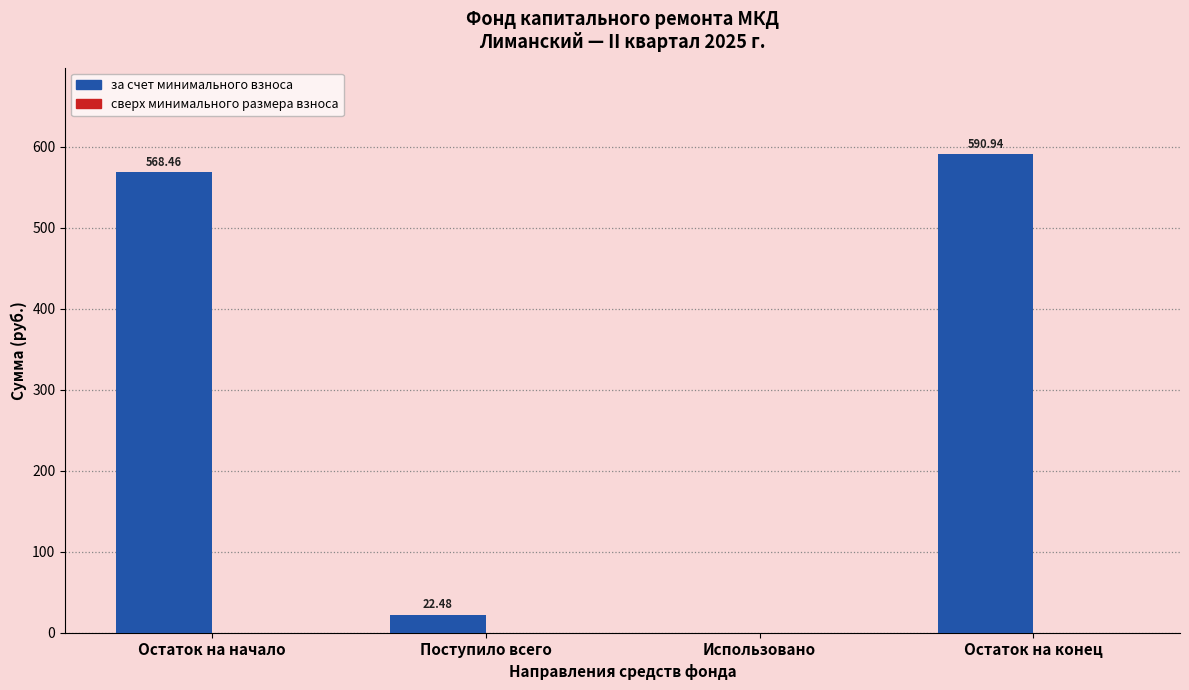

Where does the data first go above 568?

Остаток на начало